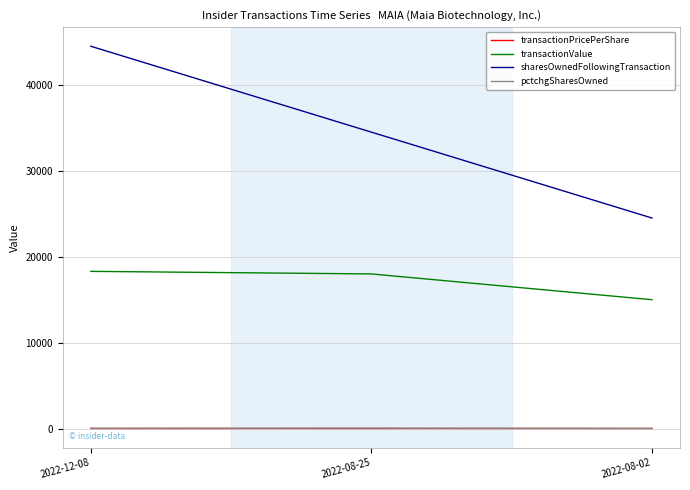

At which category does the chart reach its peak across all series?

2022-12-08